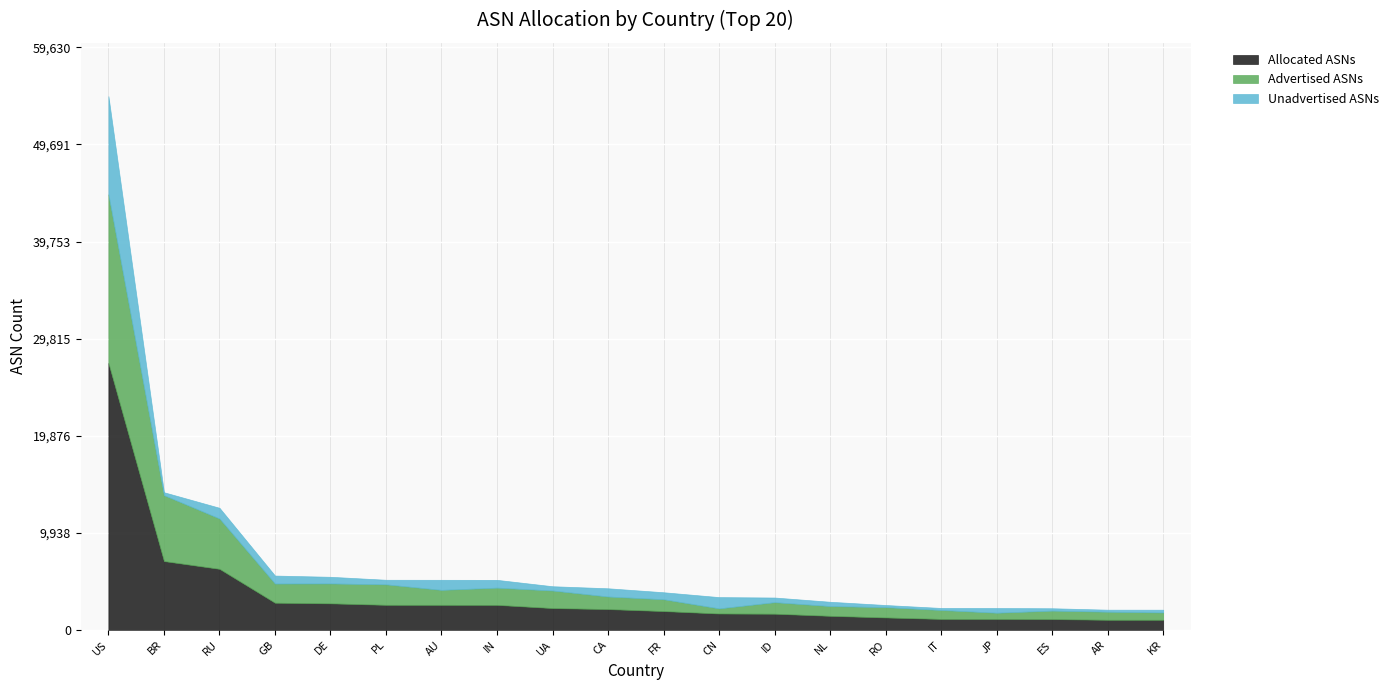

What is the highest value of the Allocated ASNs series?

27315